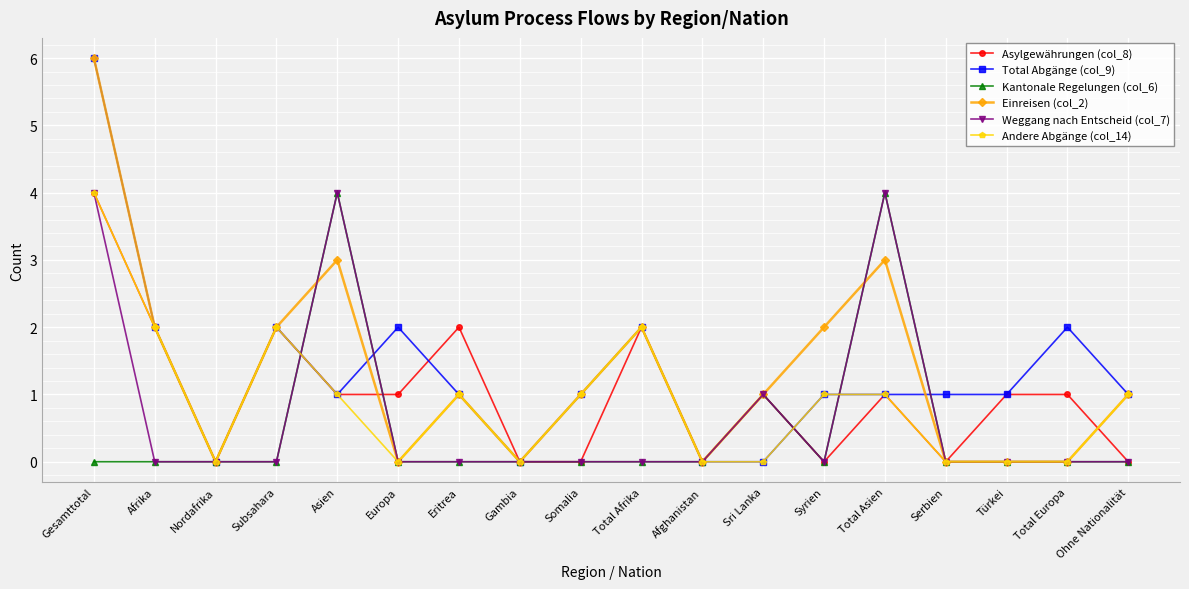

What is the difference between the highest and lowest values at Türkei?

1